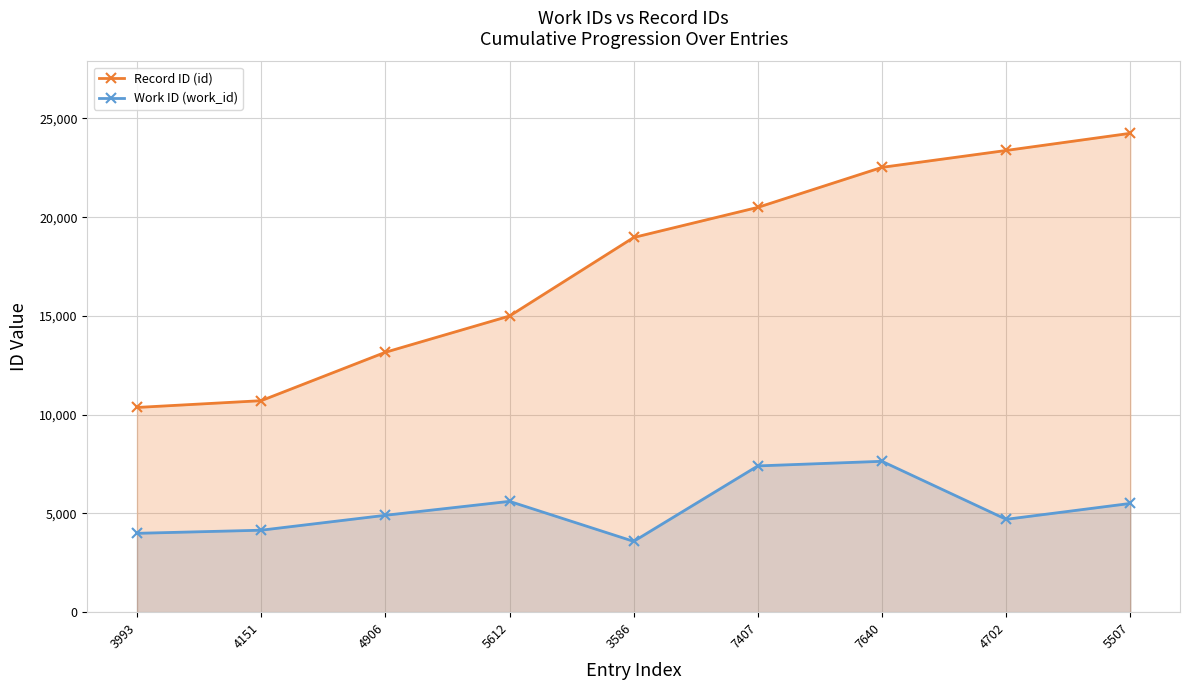

Does the chart display data point markers on the line(s)?

Yes